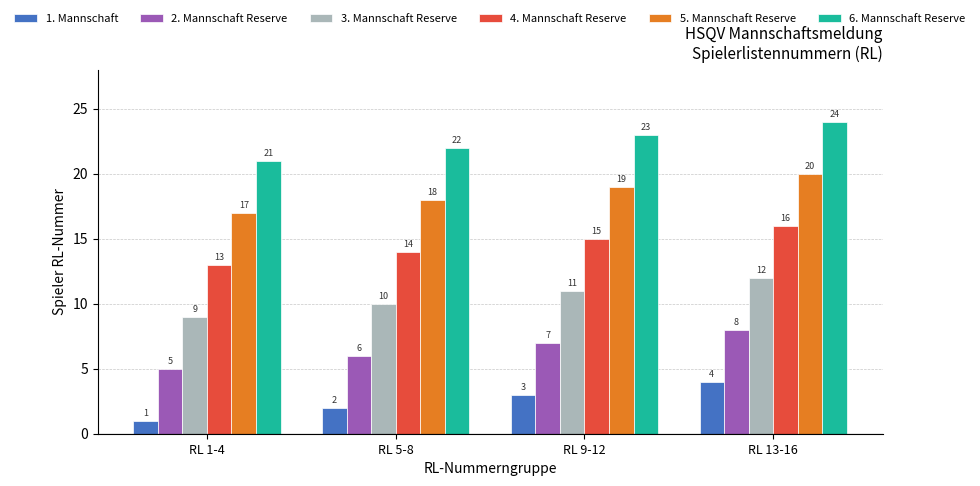

What is the difference between the second highest and minimum values in the 4. Mannschaft Reserve series?

2